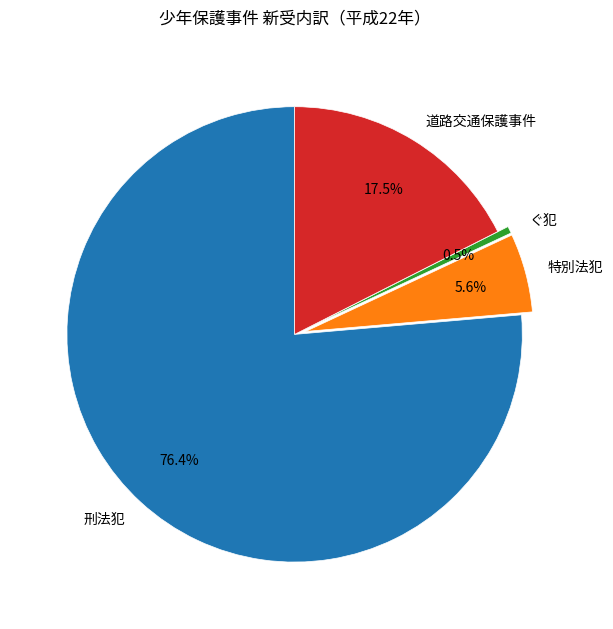

How much of the chart is everything except ぐ犯?

99.5%